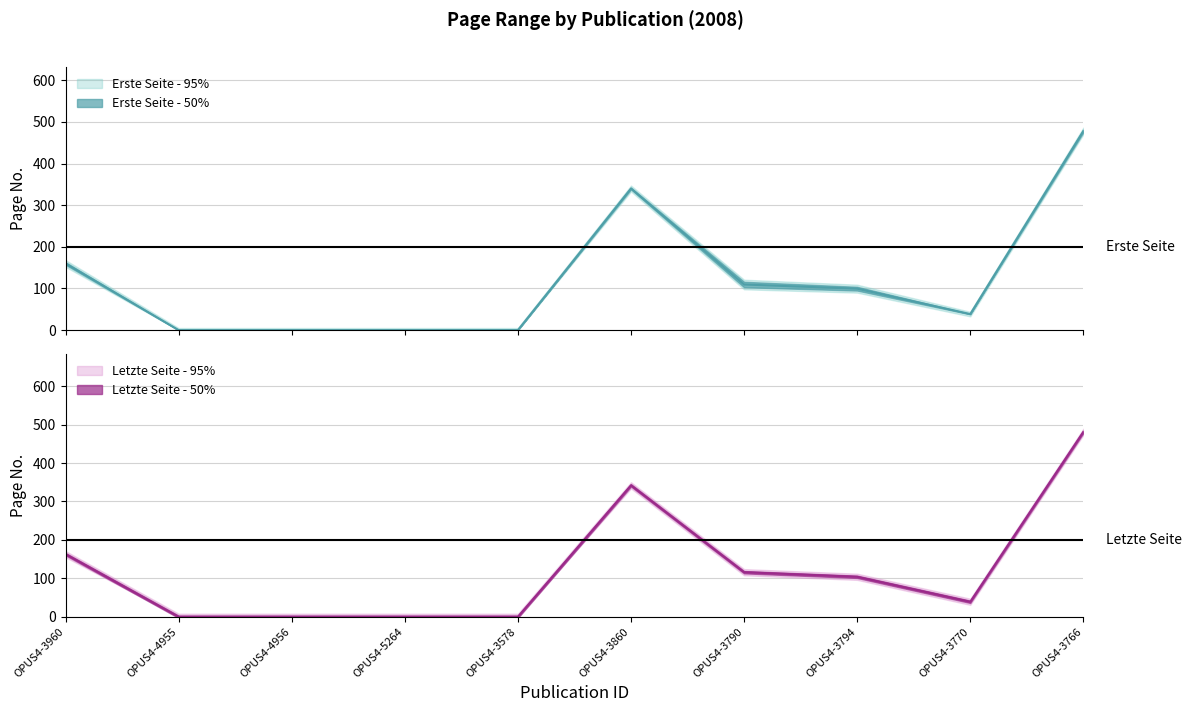

List the series in order of their overall mean, lowest first.

Erste Seite, Letzte Seite